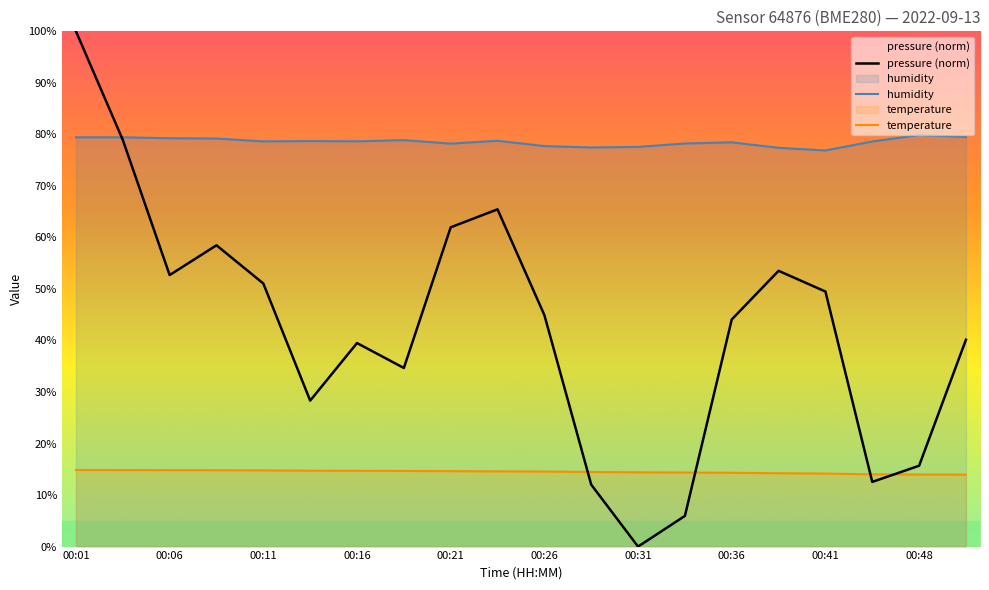

Which label corresponds to the smallest value in the chart?

00:31